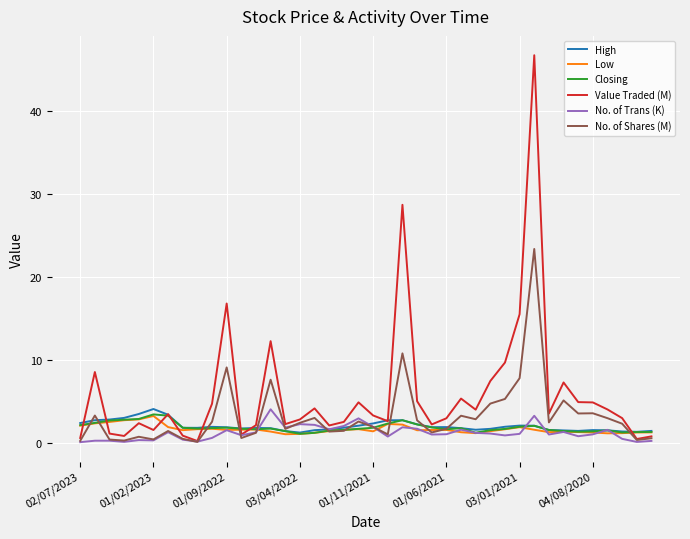

Which series has the largest total across all categories?

Value Traded (M)